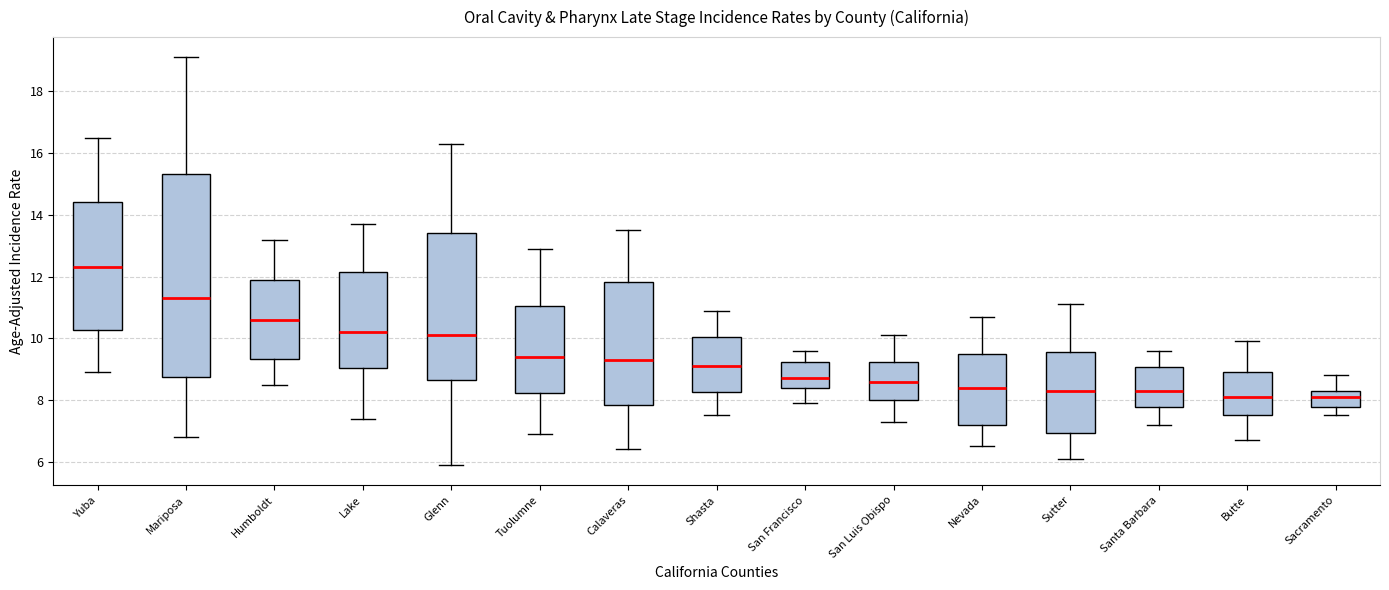

Where is the lower edge of the box for Shasta on the y-axis? The values are not printed on the chart, so give them approximately, as read against the axis.

8.2